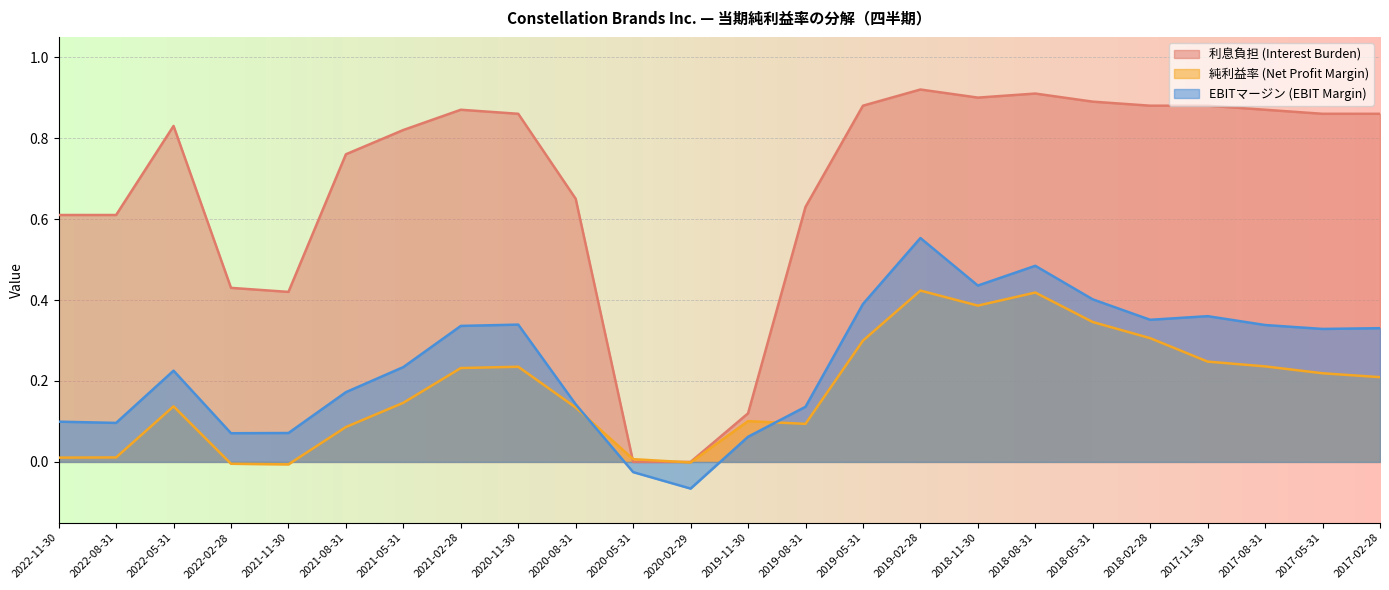

Reading right to left, list all the values displayed in this chart.

利息負担 (Interest Burden): 2017-02-28=0.9	2017-05-31=0.9	2017-08-31=0.9	2017-11-30=0.9	2018-02-28=0.9	2018-05-31=0.9	2018-08-31=0.9	2018-11-30=0.9	2019-02-28=0.9	2019-05-31=0.9	2019-08-31=0.6	2019-11-30=0.1	2020-02-29=0.0	2020-05-31=0.0	2020-08-31=0.7	2020-11-30=0.9	2021-02-28=0.9	2021-05-31=0.8	2021-08-31=0.8	2021-11-30=0.4	2022-02-28=0.4	2022-05-31=0.8	2022-08-31=0.6	2022-11-30=0.6
純利益率 (Net Profit Margin): 2017-02-28=0.2	2017-05-31=0.2	2017-08-31=0.2	2017-11-30=0.2	2018-02-28=0.3	2018-05-31=0.3	2018-08-31=0.4	2018-11-30=0.4	2019-02-28=0.4	2019-05-31=0.3	2019-08-31=0.1	2019-11-30=0.1	2020-02-29=-0.0	2020-05-31=0.0	2020-08-31=0.1	2020-11-30=0.2	2021-02-28=0.2	2021-05-31=0.1	2021-08-31=0.1	2021-11-30=-0.0	2022-02-28=-0.0	2022-05-31=0.1	2022-08-31=0.0	2022-11-30=0.0
EBITマージン (EBIT Margin): 2017-02-28=0.3	2017-05-31=0.3	2017-08-31=0.3	2017-11-30=0.4	2018-02-28=0.4	2018-05-31=0.4	2018-08-31=0.5	2018-11-30=0.4	2019-02-28=0.6	2019-05-31=0.4	2019-08-31=0.1	2019-11-30=0.1	2020-02-29=-0.1	2020-05-31=-0.0	2020-08-31=0.1	2020-11-30=0.3	2021-02-28=0.3	2021-05-31=0.2	2021-08-31=0.2	2021-11-30=0.1	2022-02-28=0.1	2022-05-31=0.2	2022-08-31=0.1	2022-11-30=0.1